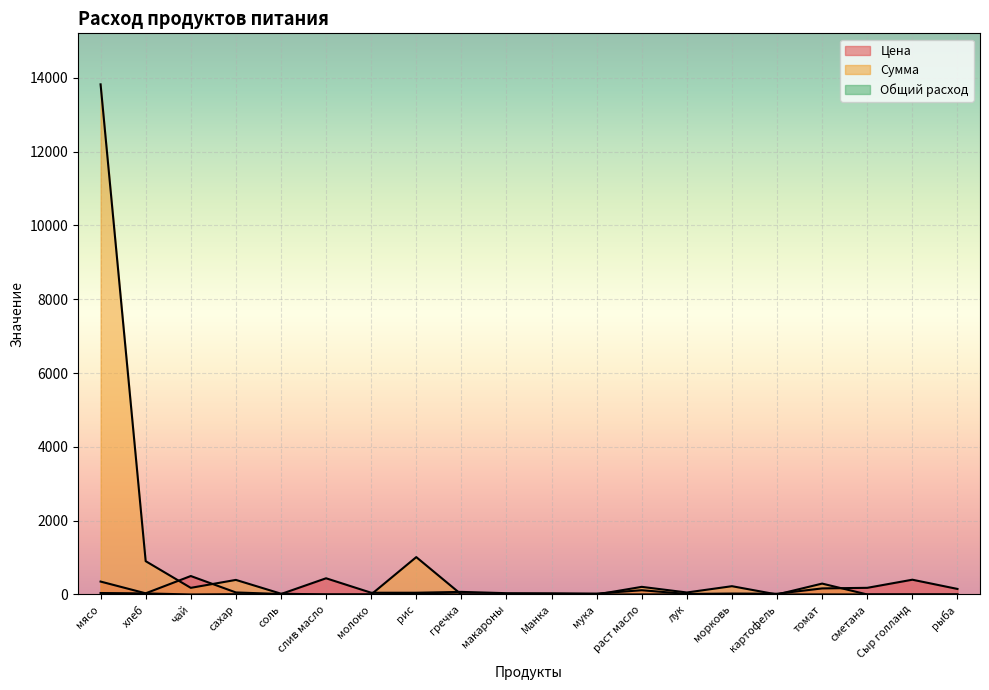

Where do Сумма and Цена first cross each other?

хлеб and чай